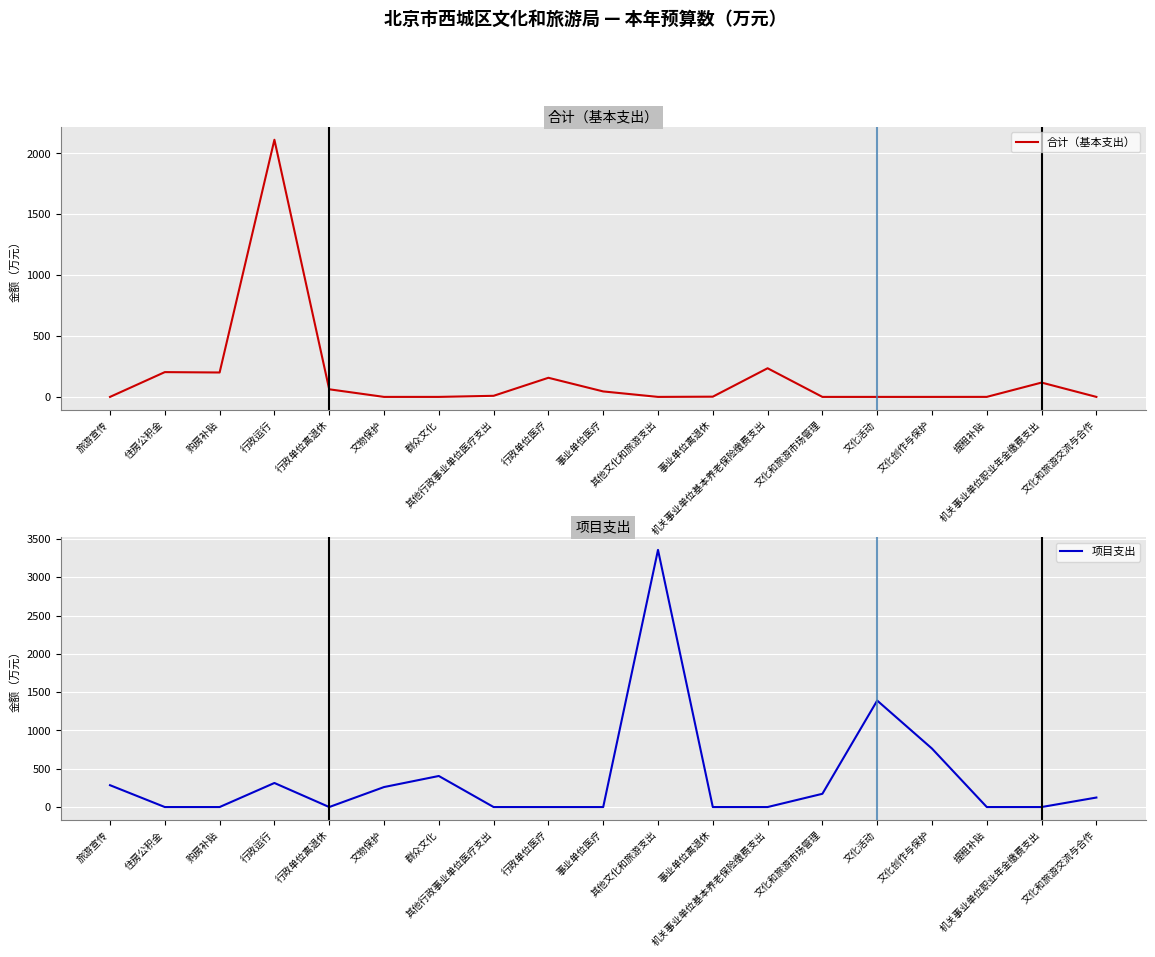

What are all the series names shown in the legend?

合计（基本支出）, 项目支出